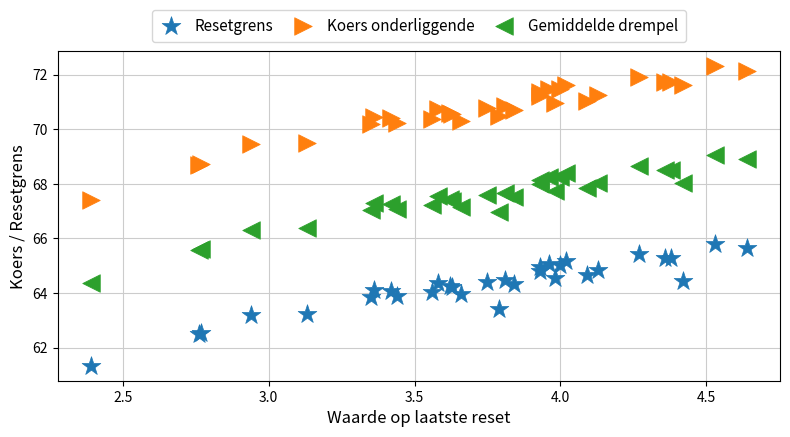

What is the X range (max minus min) for the scatter plot?

2.2